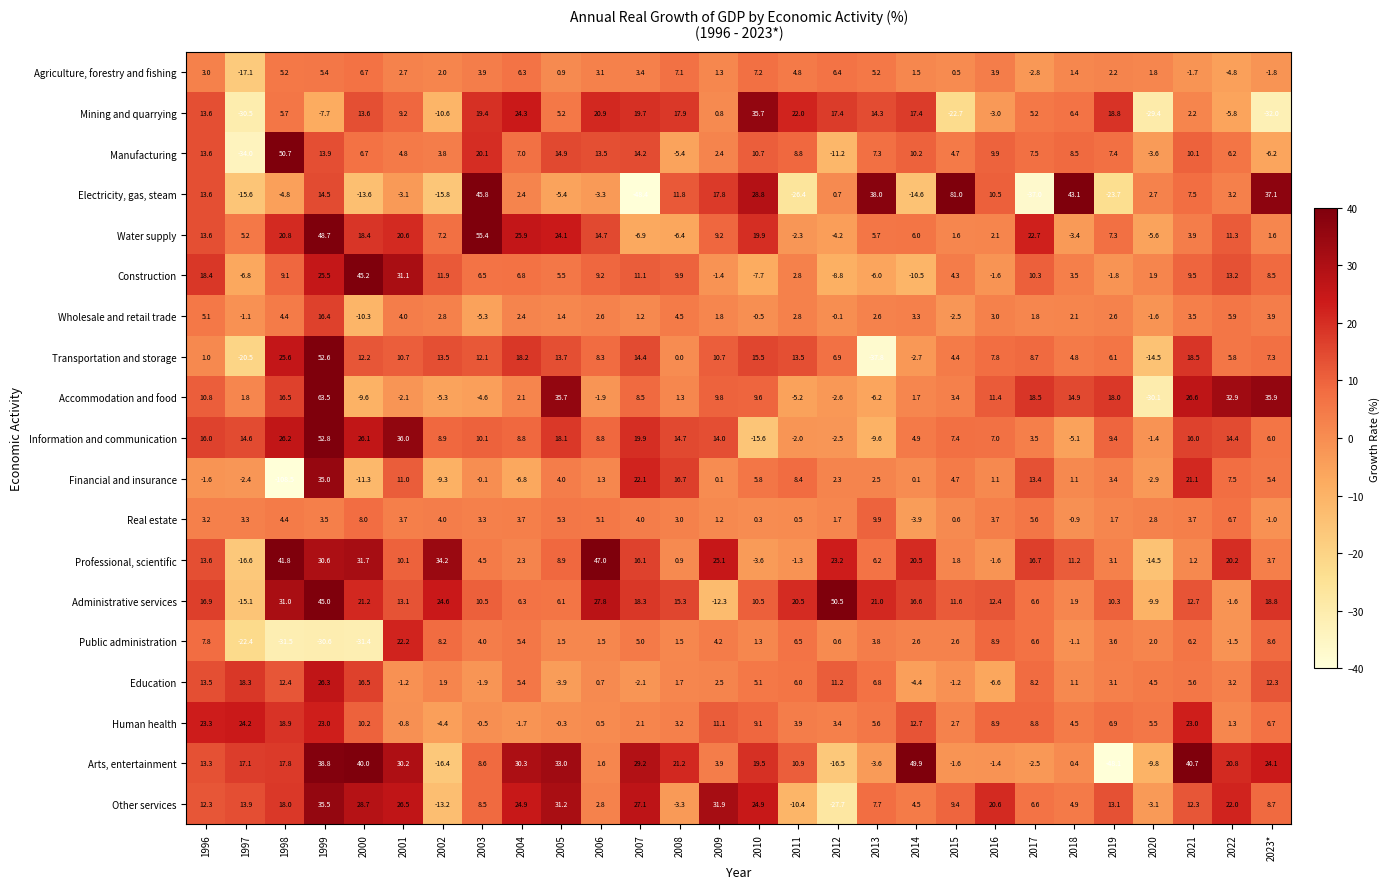

How many distinct data groups are displayed?

19